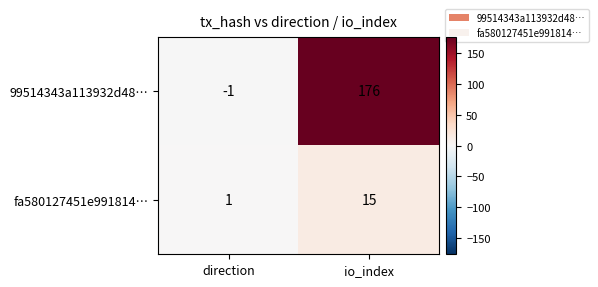

How many categories are shown in the chart?

2